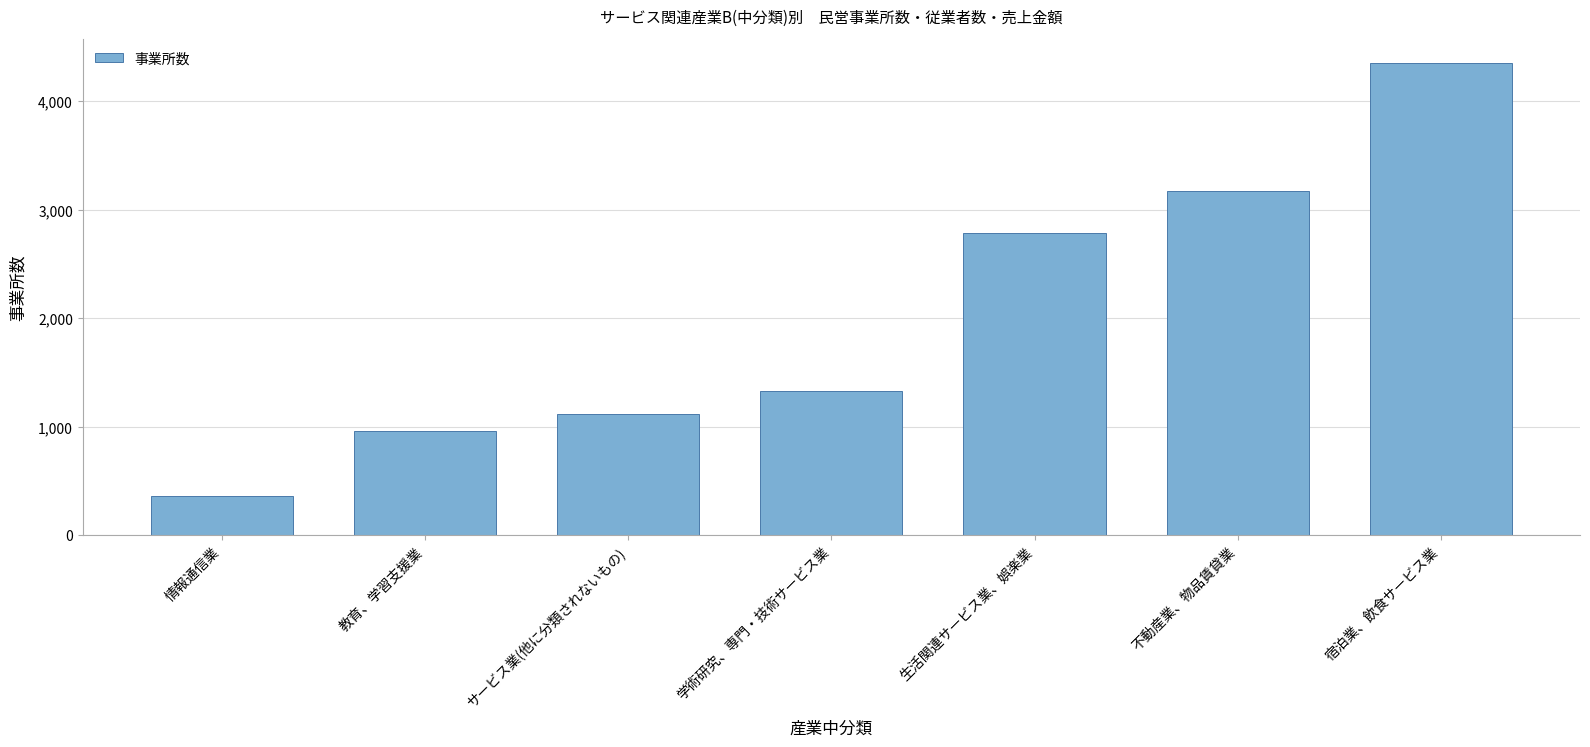

Does the chart contain stacked bars?

No